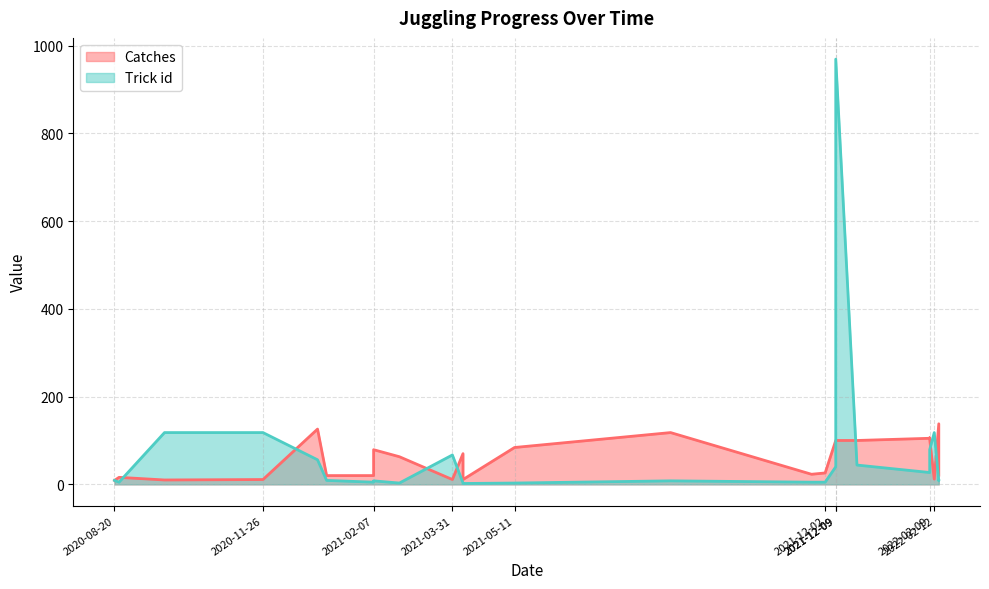

Which series has the largest total across all categories?

Trick id